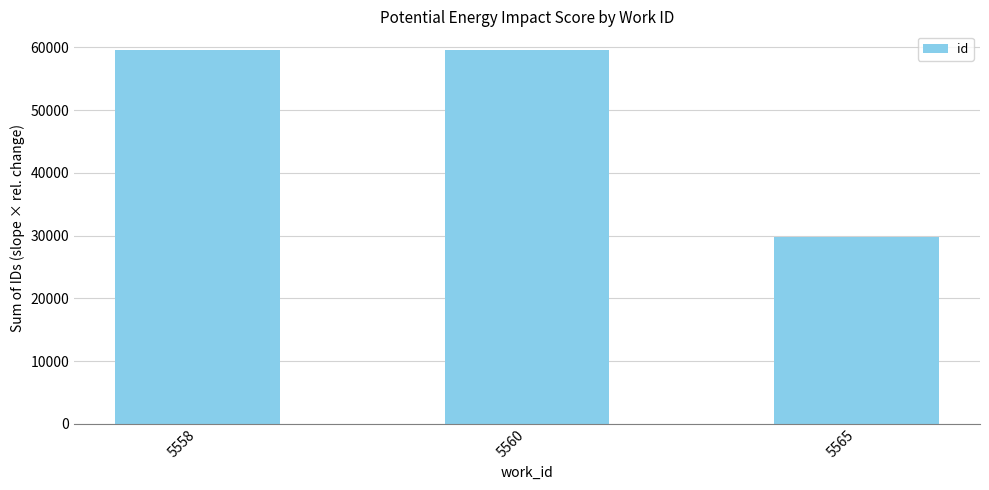

Which category has the lowest value across all series?

5565